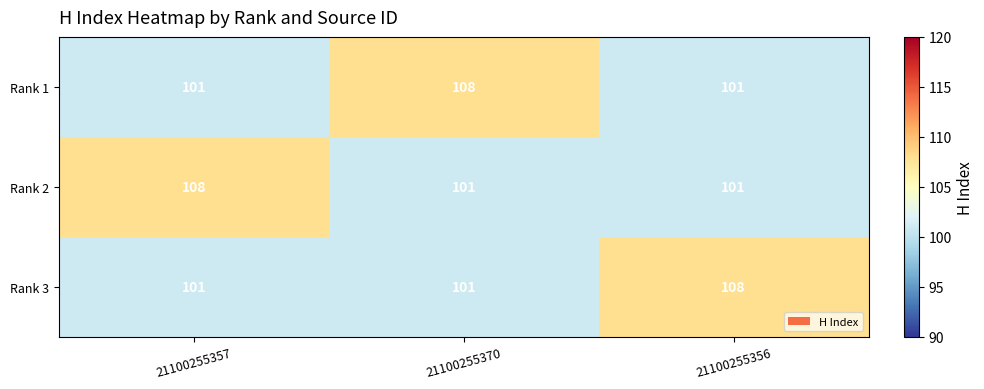

What is the total value across all series at 21100255370?

310